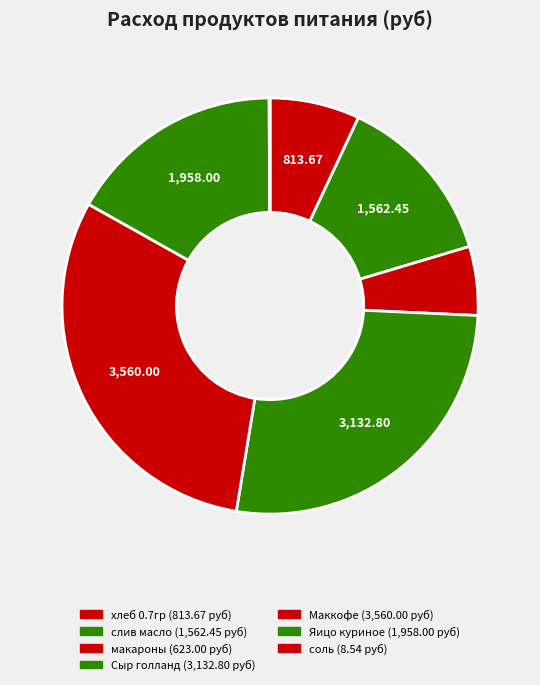

How many segments does this pie chart have?

7